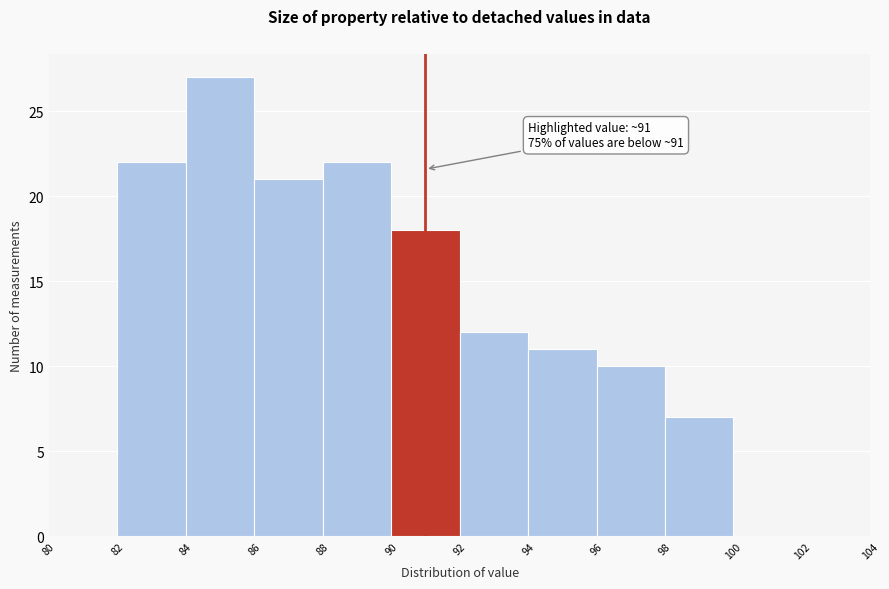

Which range on the x-axis has the tallest bar?

84 to 86